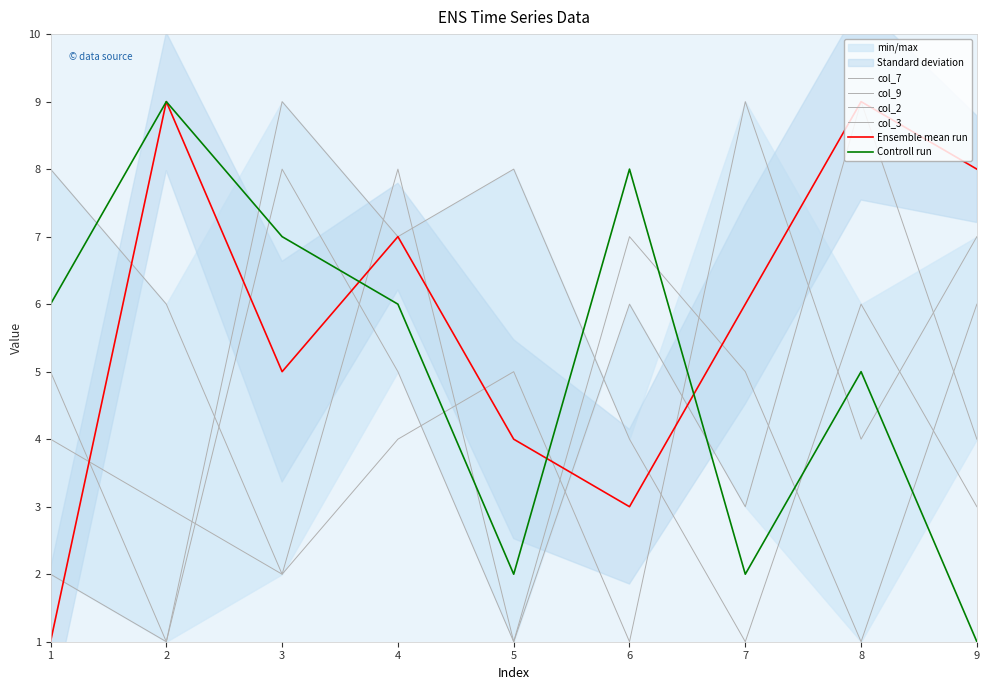

What is the total value across all series at 6?

29